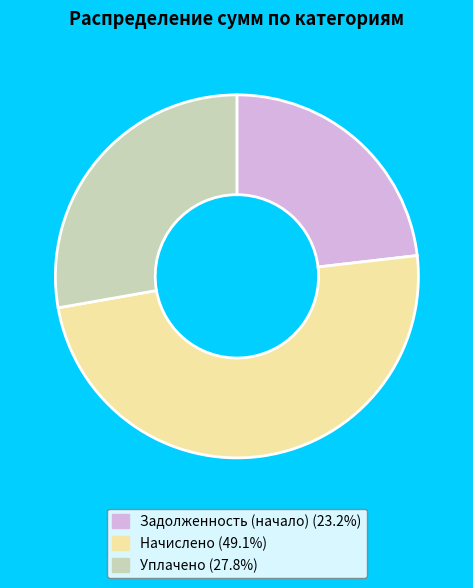

Do Начислено and Задолженность (начало) together represent more than half of the pie?

Yes